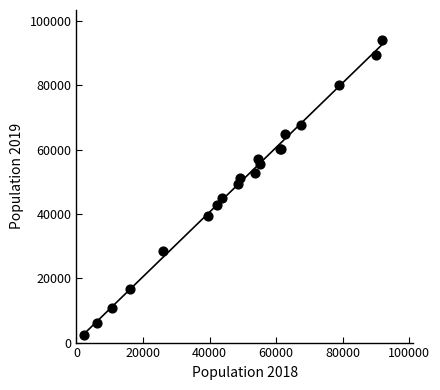

What Y value in the scatter plot is closest to 48168?

49346